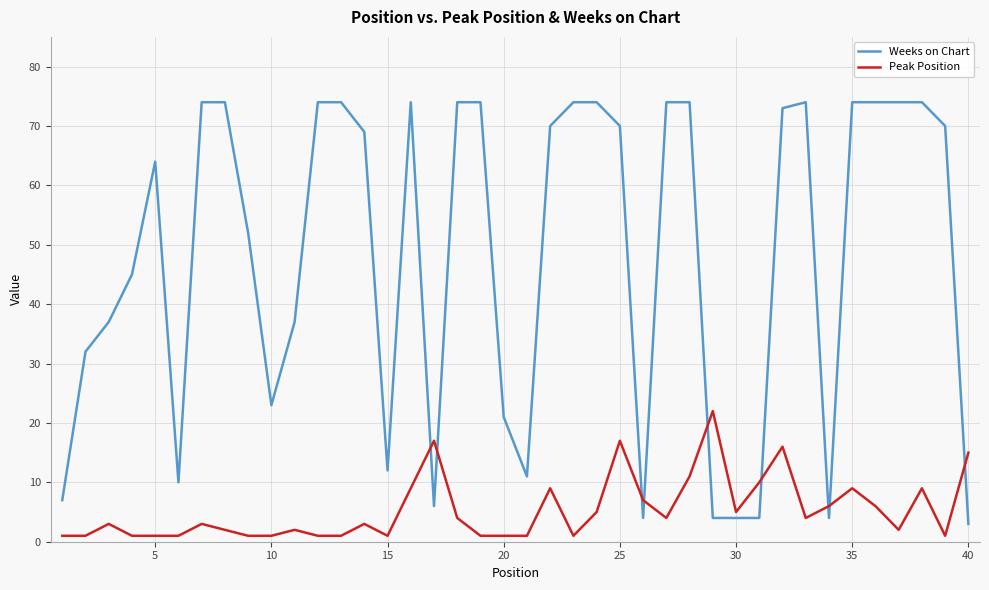

Which series has the largest range (max minus min)?

Weeks on Chart